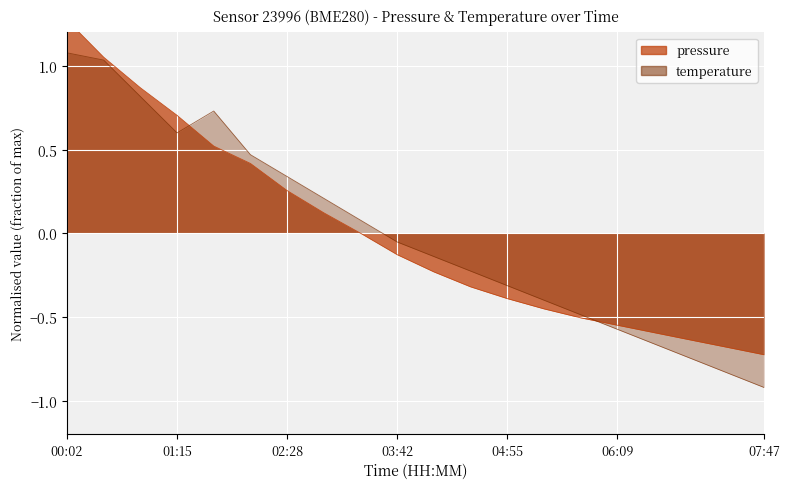

Which category has the lowest value across all series?

07:47